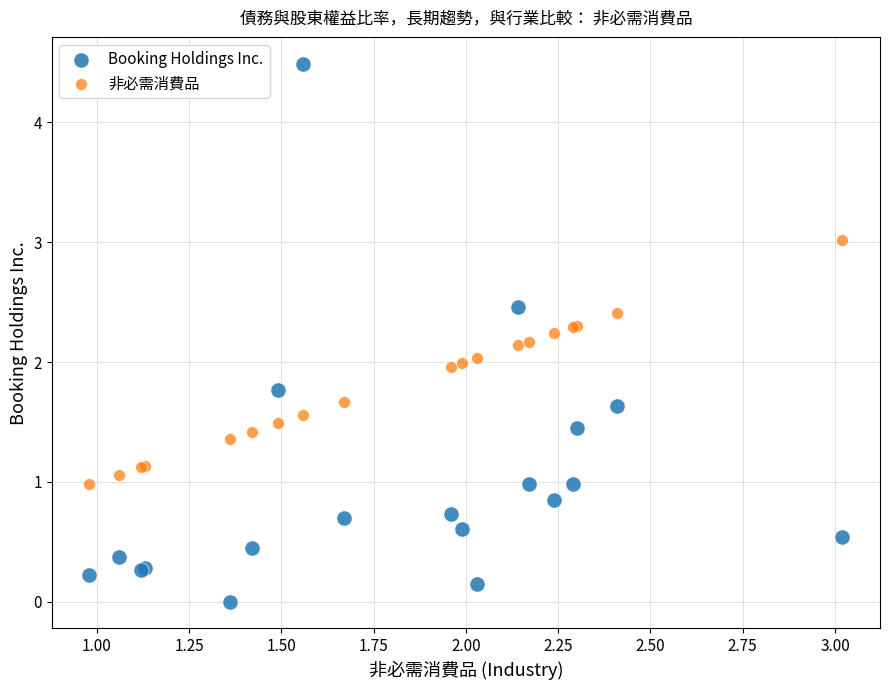

Which series reaches the minimum Y coordinate?

Booking Holdings Inc.